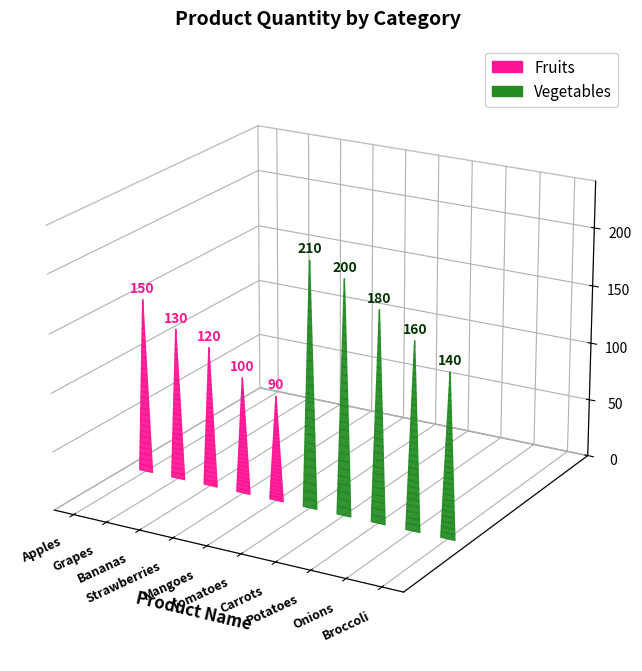

Which series changed the most between Apples and Grapes?

Fruits